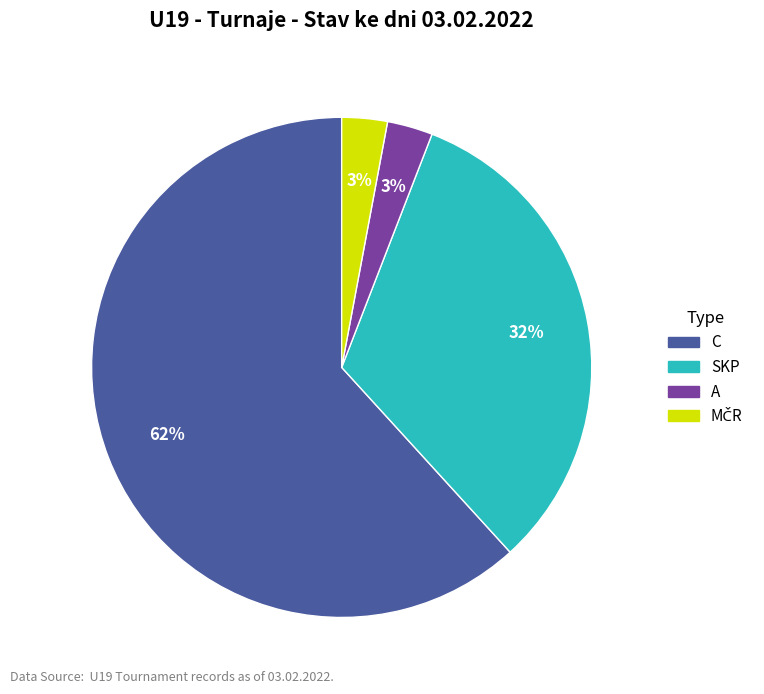

To the nearest percent, what portion does SKP represent?

32%